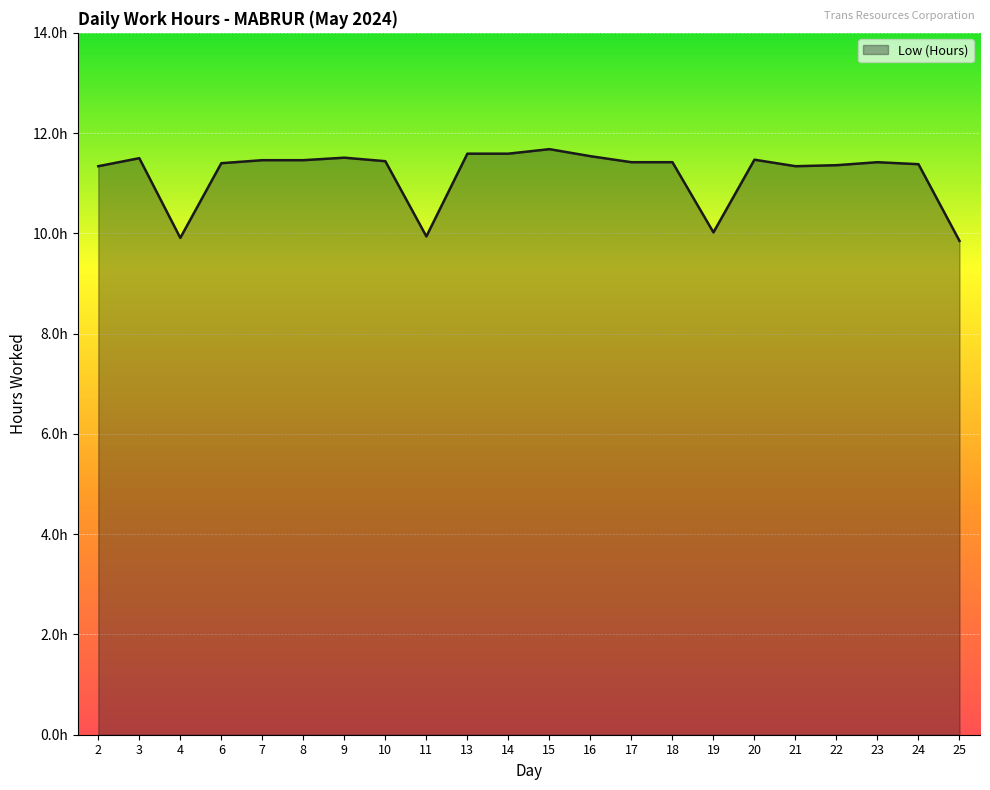

Does the chart display data point markers on the line(s)?

No